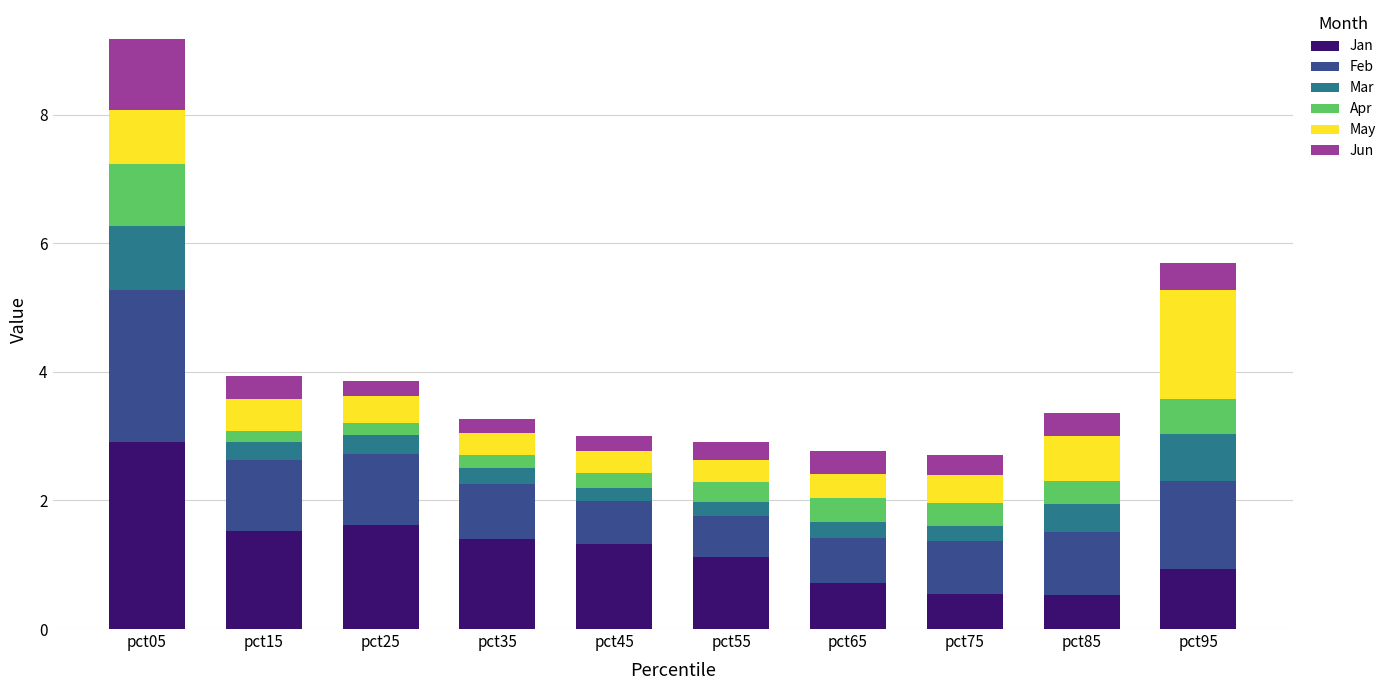

What is the total value across all series at pct45?

3.0